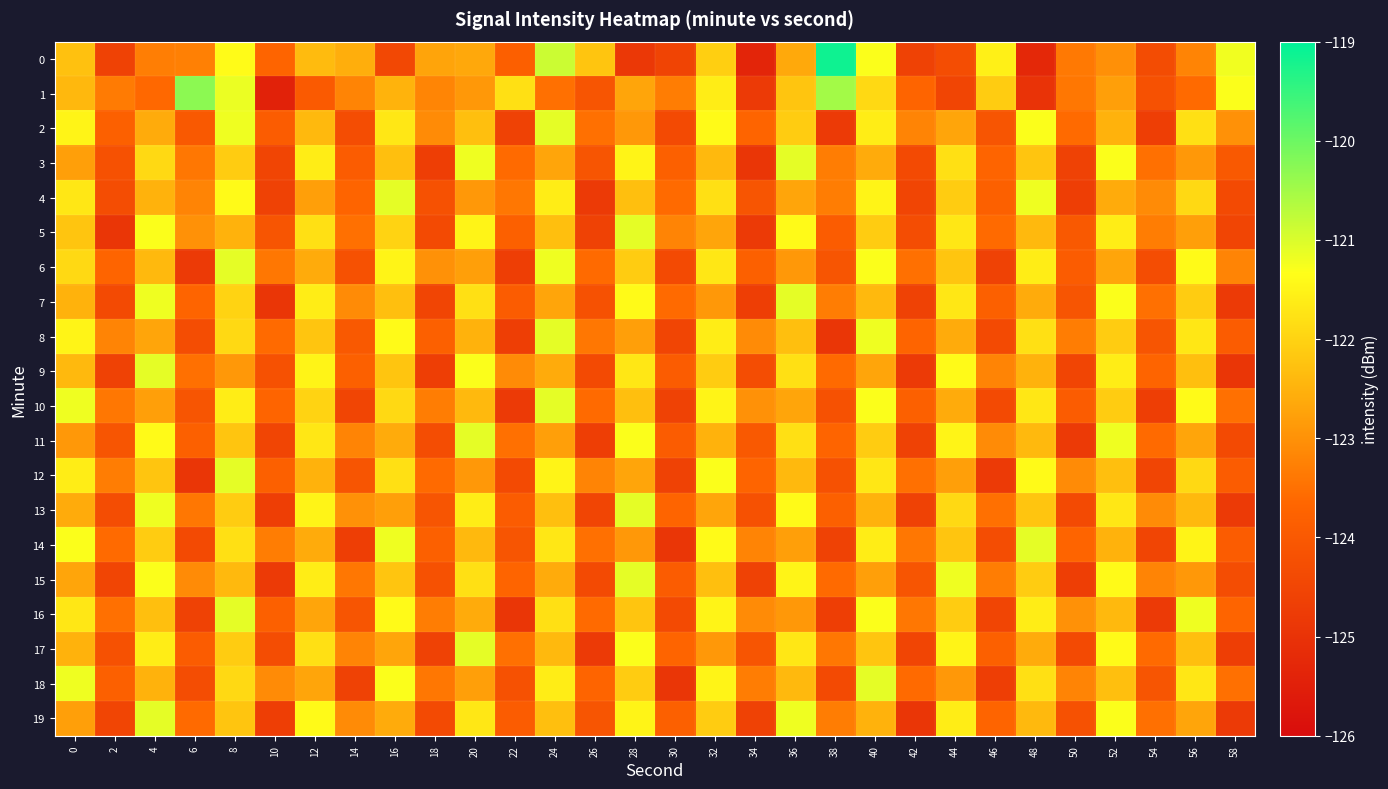

At which category is the sum across all series the highest?

8